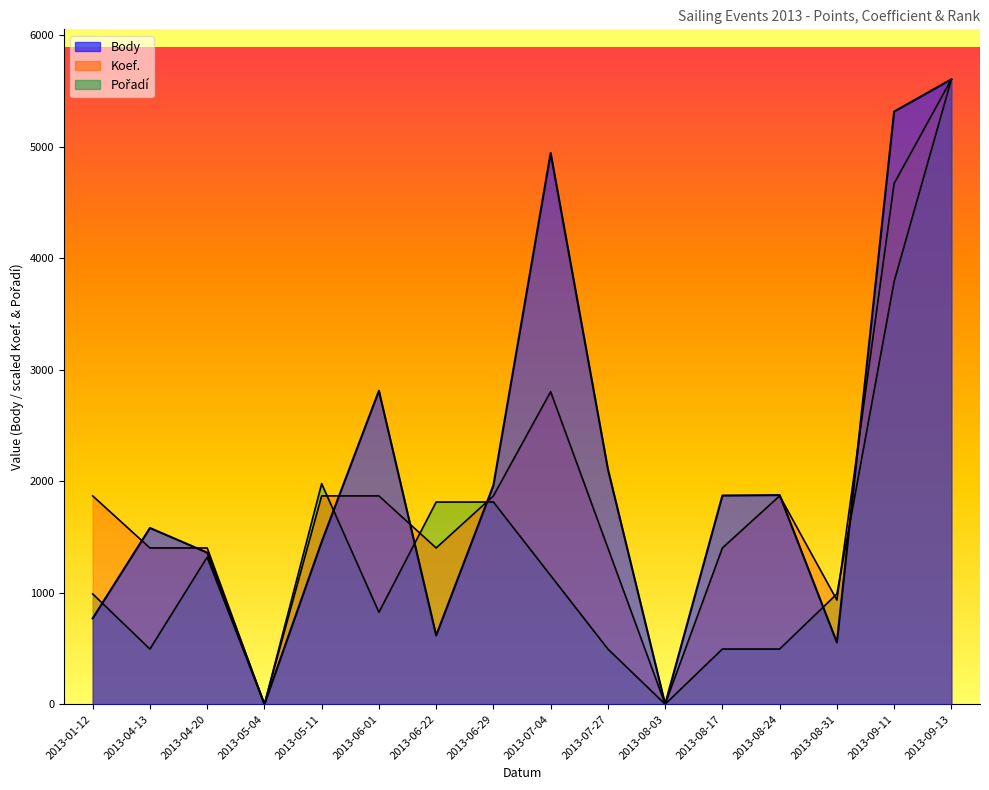

The value of Body at 2013-05-11 is 1457.0. True or false?

True